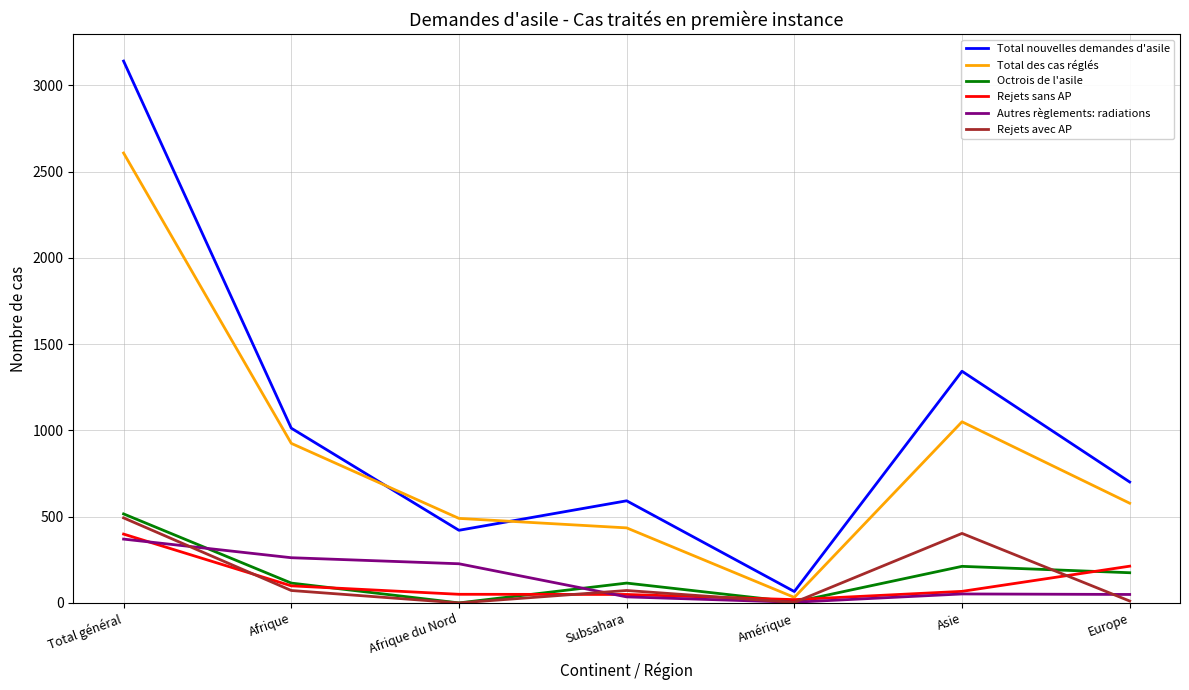

How many distinct data groups are displayed?

6